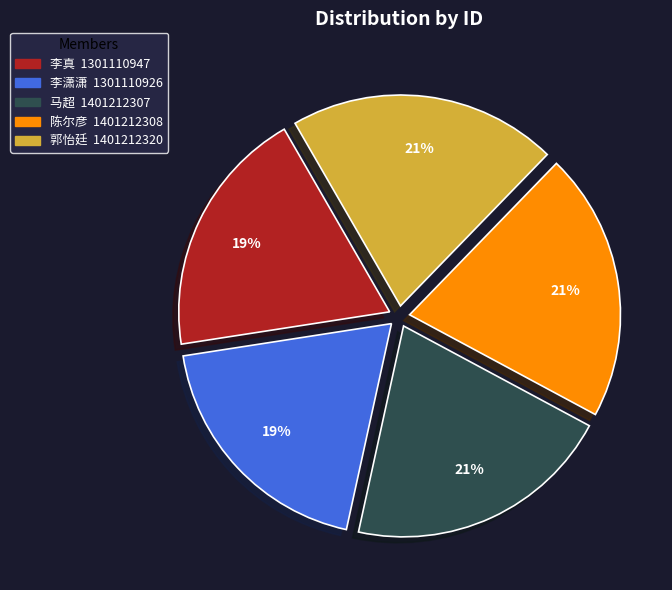

Approximately how many times larger is the value at 李潇潇 compared to 李真?

1.0